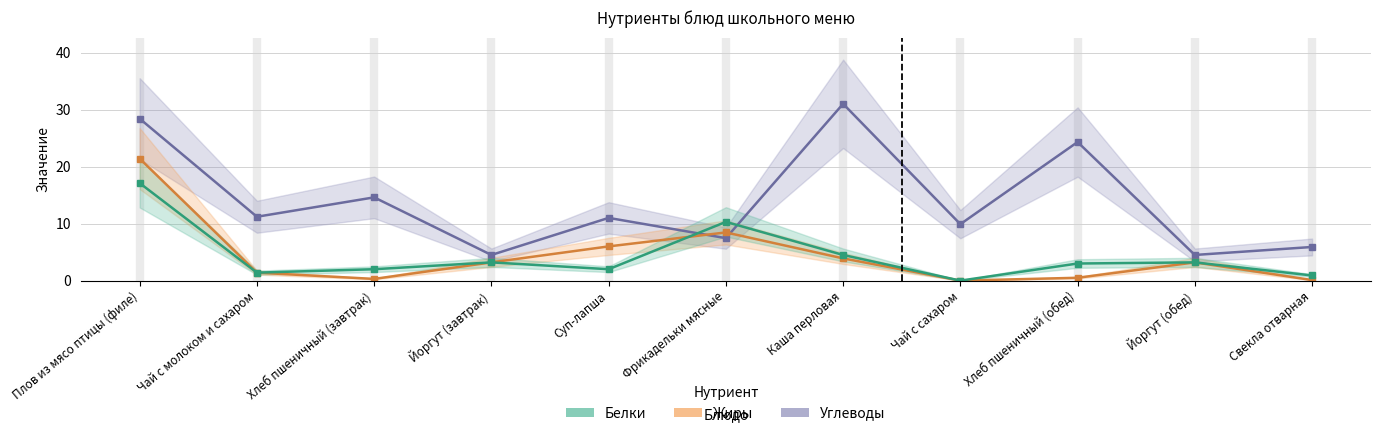

Where does the Белки series first go above 3?

Плов из мясо птицы (филе)